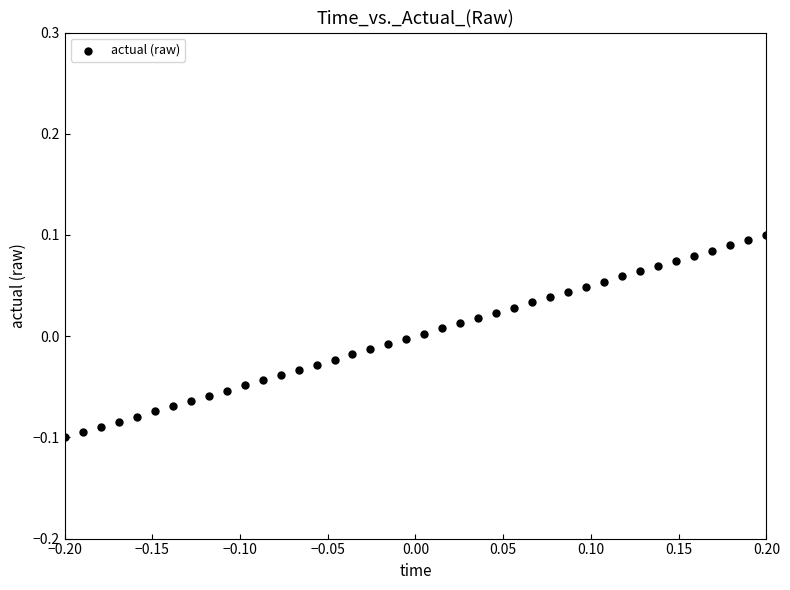

What is the range of X values (max minus min)?

0.4